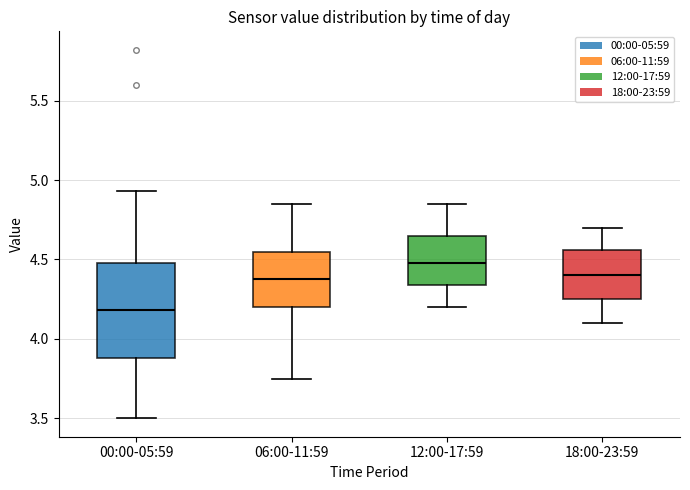

Where does the median line of the box for 12:00-17:59 sit on the y-axis? The values are not printed on the chart, so give them approximately, as read against the axis.

4.50